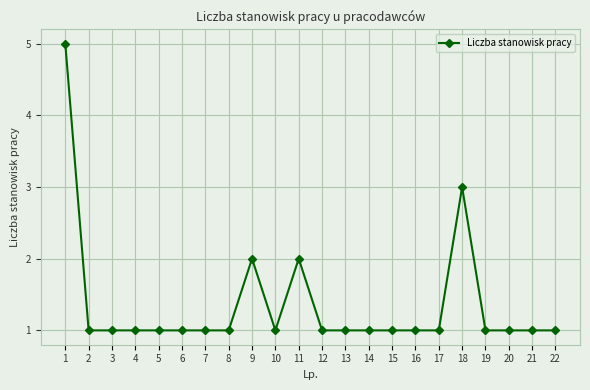

The value at 5 is 1. True or false?

True